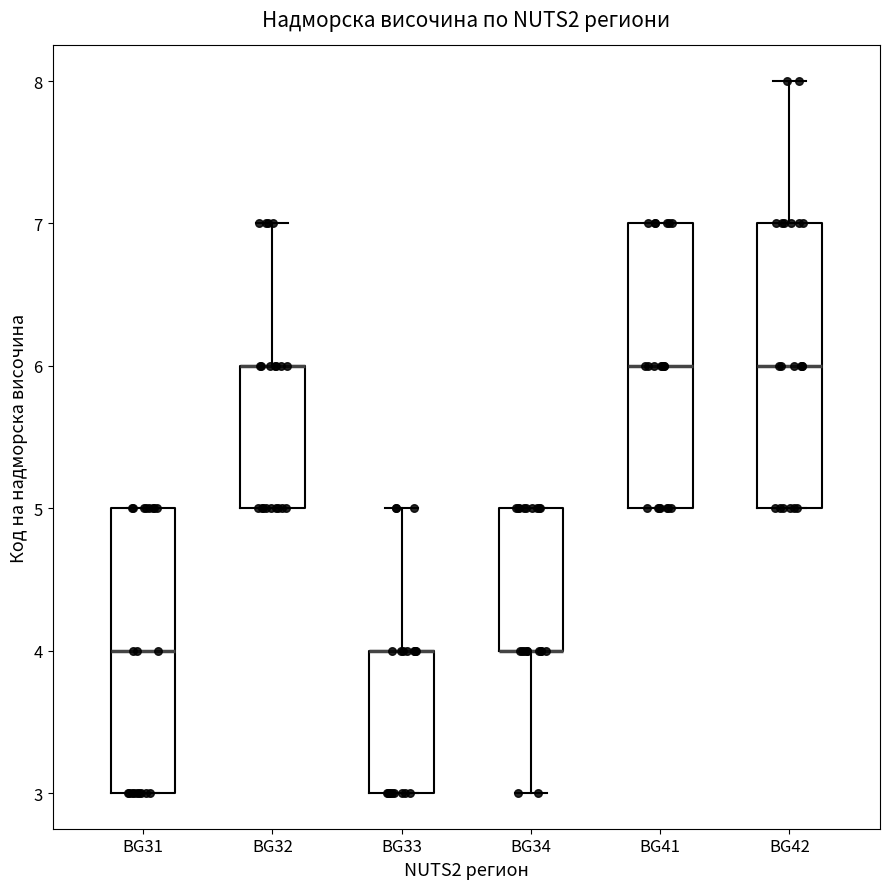

Where is the lower edge of the box for BG32 on the y-axis? The values are not printed on the chart, so give them approximately, as read against the axis.

5